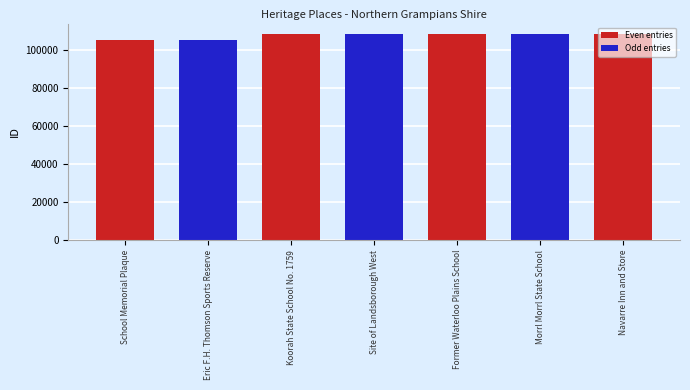

Which has a higher value, Site of Landsborough West or Eric F.H. Thomson Sports Reserve?

Site of Landsborough West